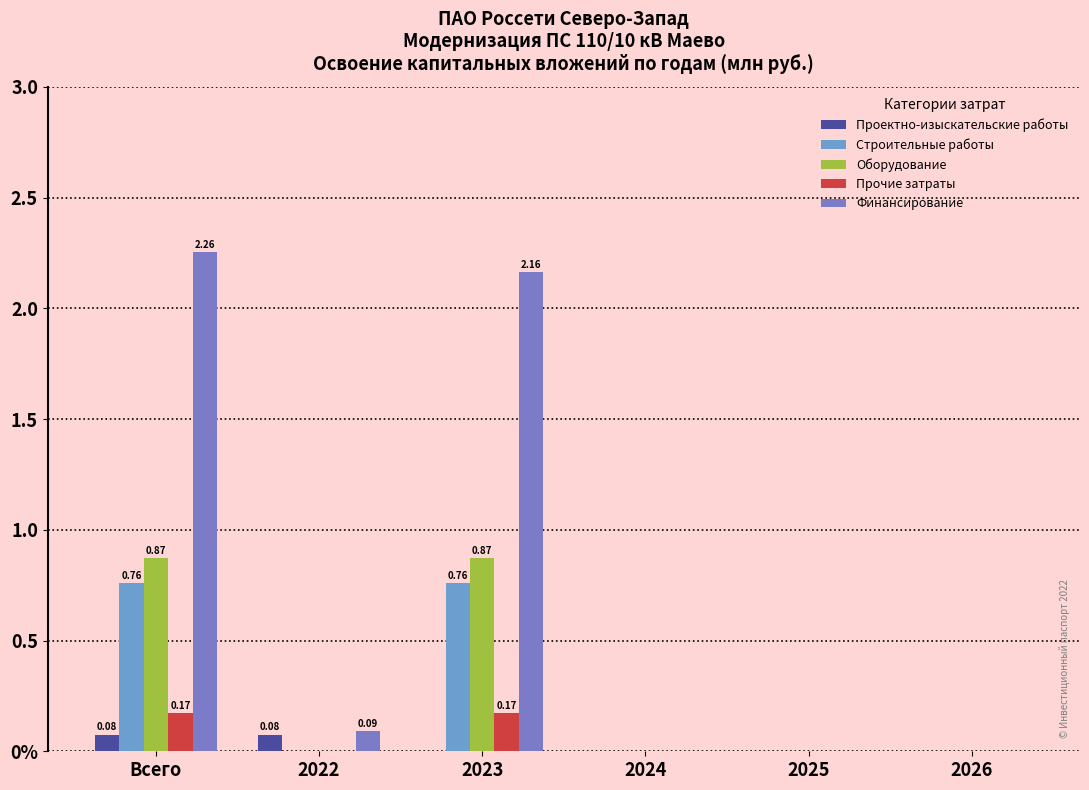

How many categories are shown in the chart?

6